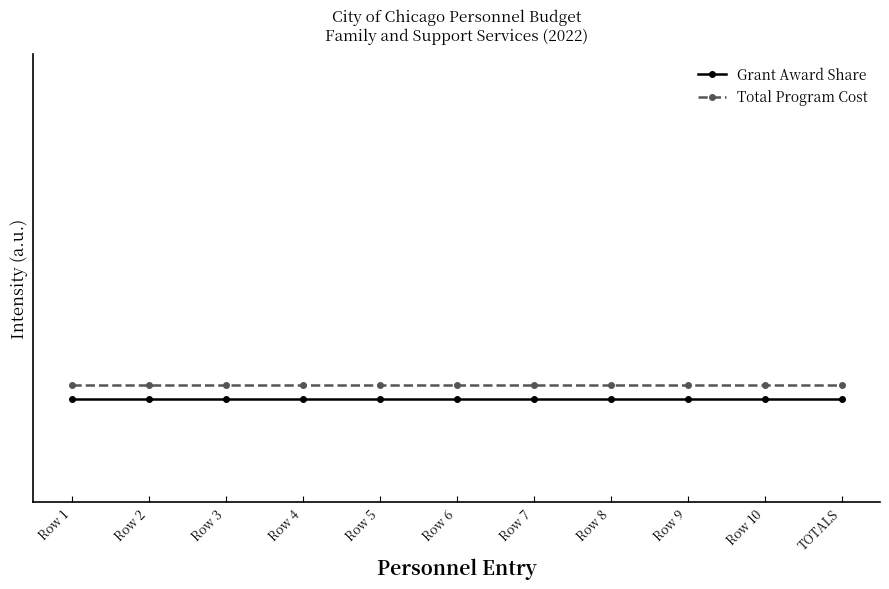

Does the chart have visible grid lines?

No